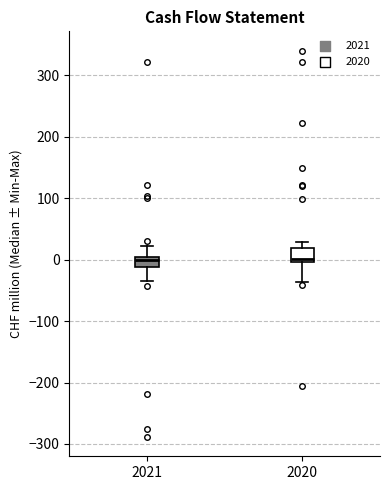

Where is the lower edge of the box at x = 2020 on the y-axis? The values are not printed on the chart, so give them approximately, as read against the axis.

0